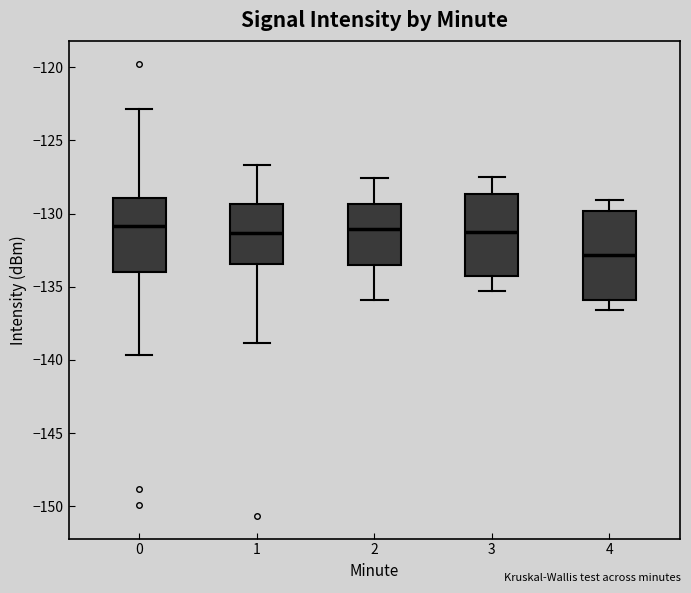

Where does the upper whisker of the box at x = 2 end on the y-axis? The values are not printed on the chart, so give them approximately, as read against the axis.

-127.5